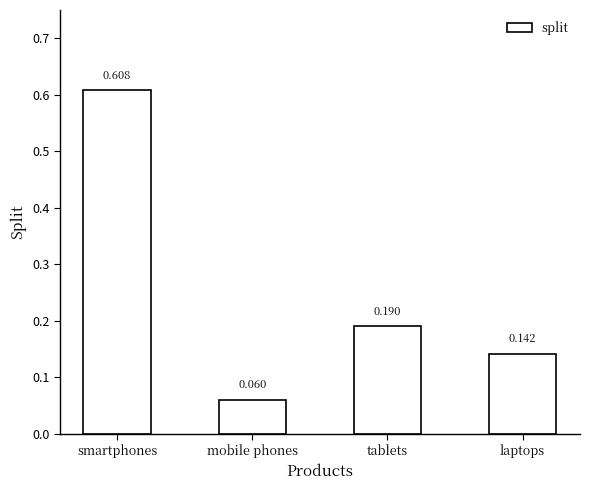

Which has a higher value, tablets or mobile phones?

tablets